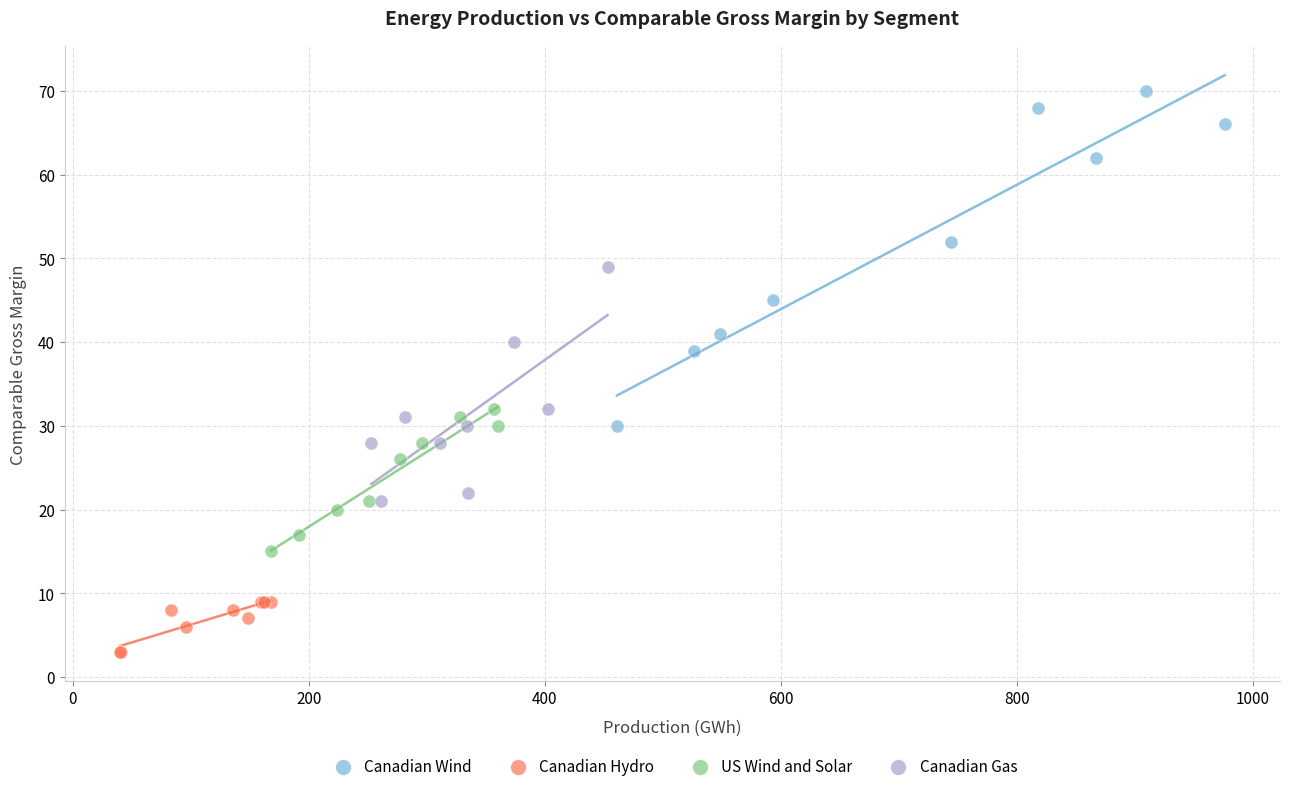

What are all the series names shown in the legend?

Canadian Wind, Canadian Hydro, US Wind and Solar, Canadian Gas